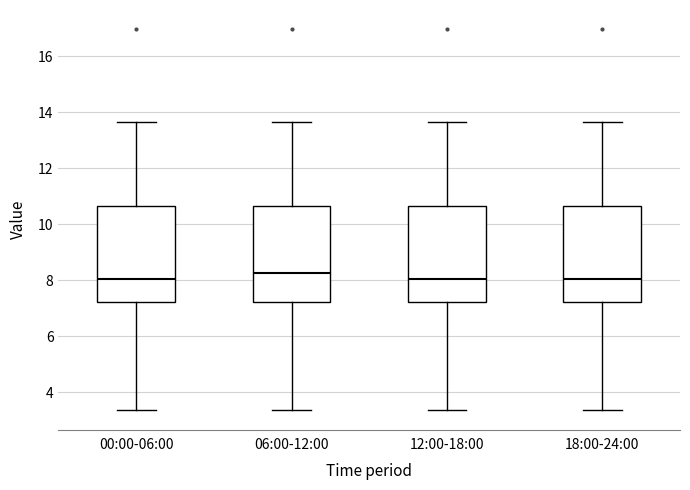

Which box has the highest median line?

06:00-12:00